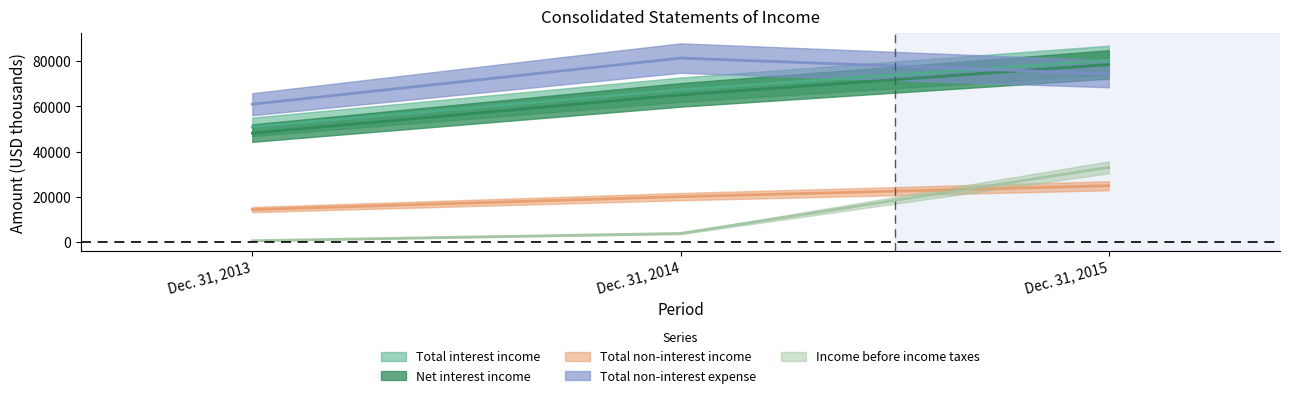

How many values in the Income before income taxes series exceed 3915?

1